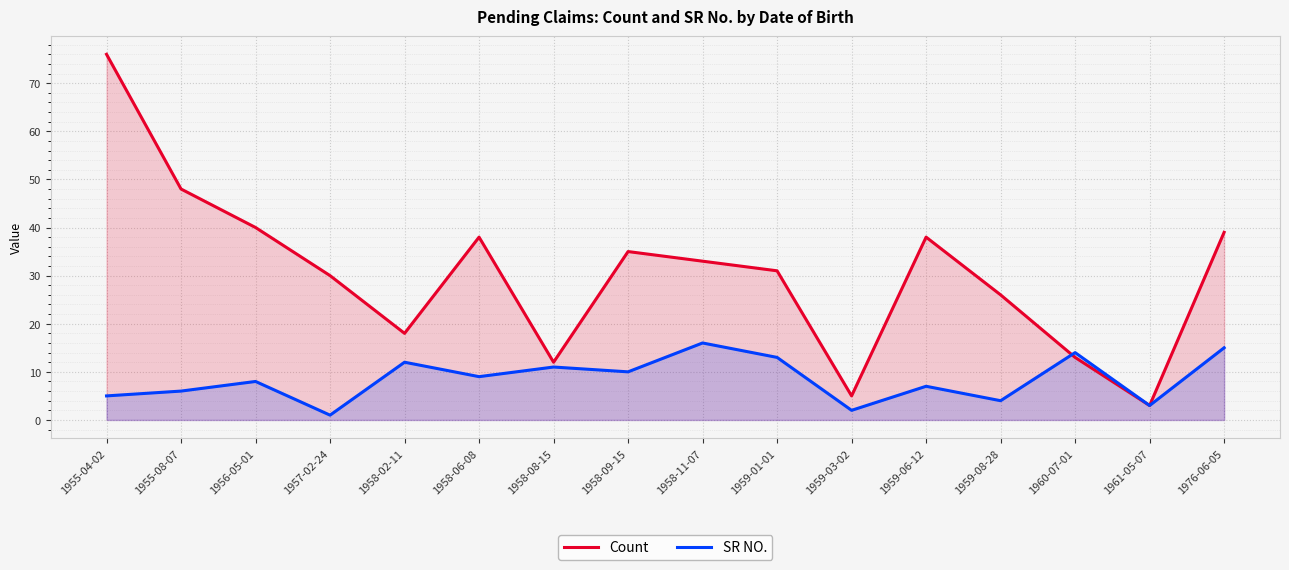

How many times do Count and SR NO. cross each other?

1